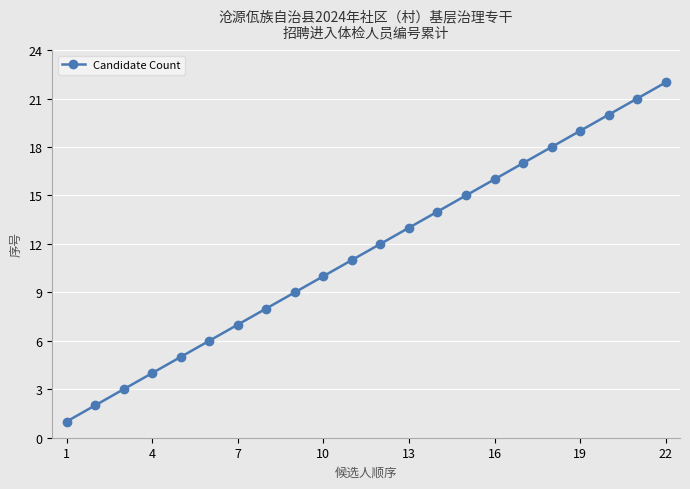

True or false: the data has more than 1 interior local peaks.

False